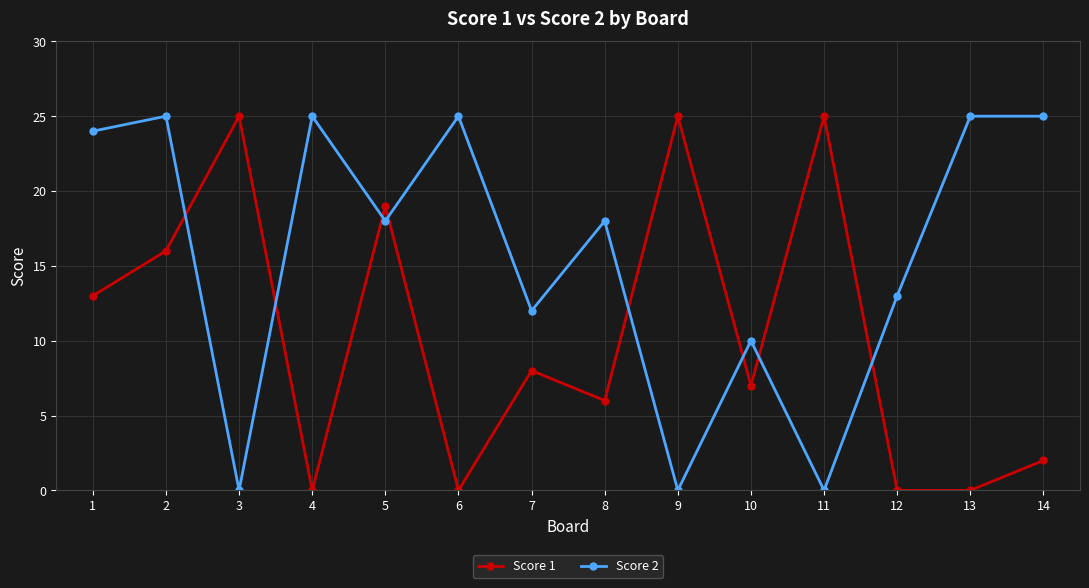

Count the number of data series in this chart.

2